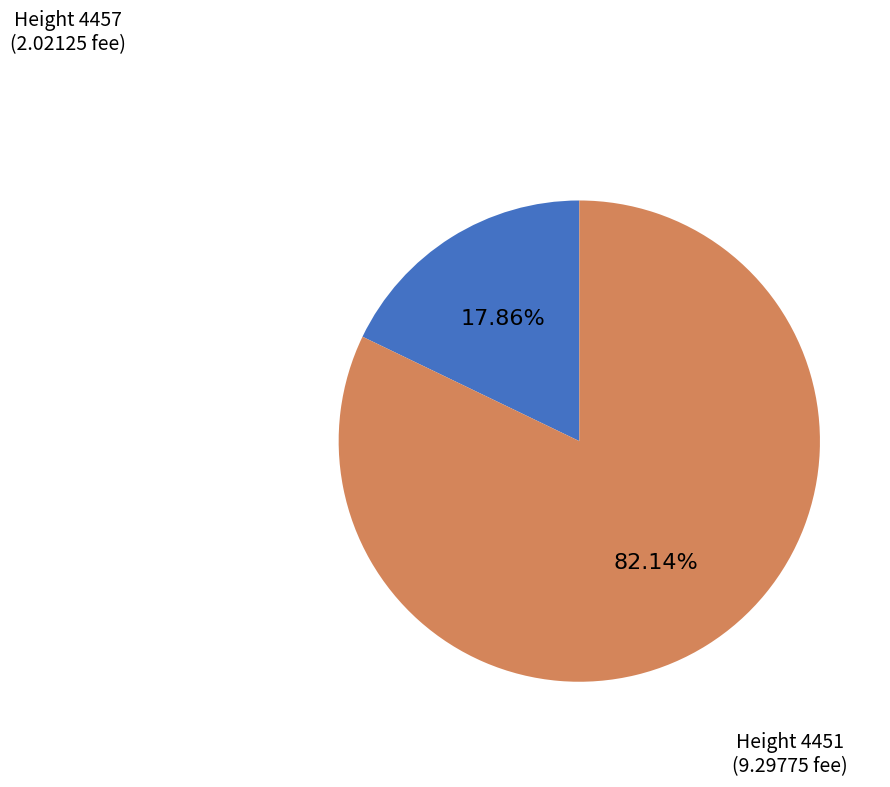

What percentage do Height 4451 and Height 4457 together represent?

100.0%